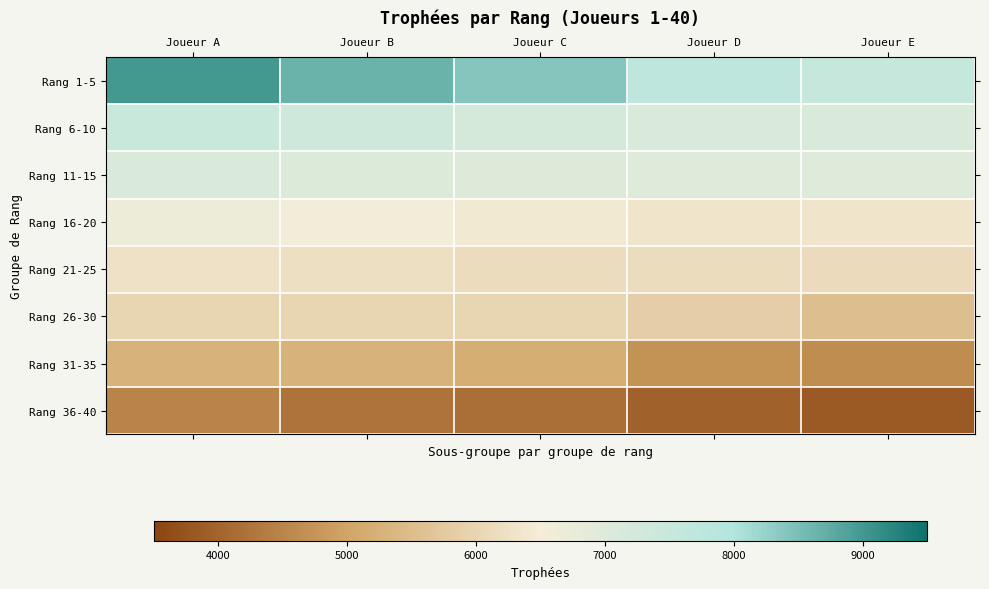

Count the number of data series in this chart.

8